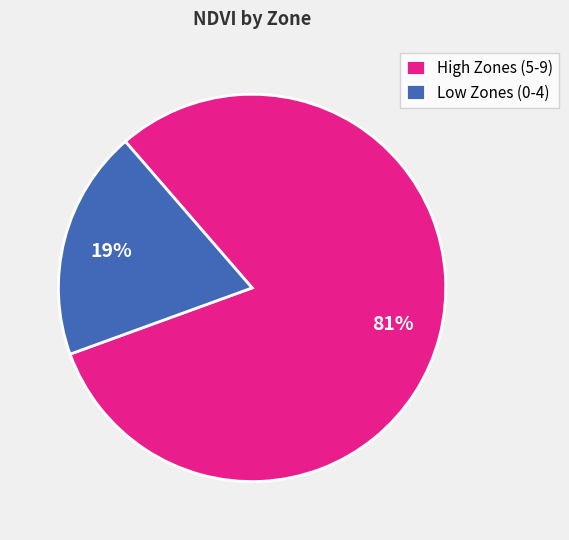

Is it true that High Zones (5-9) is 81% of the pie?

True